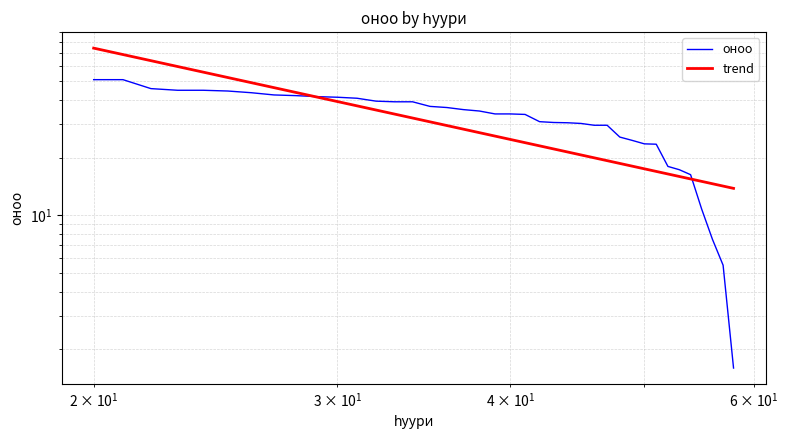

How many lines are shown in the chart?

2